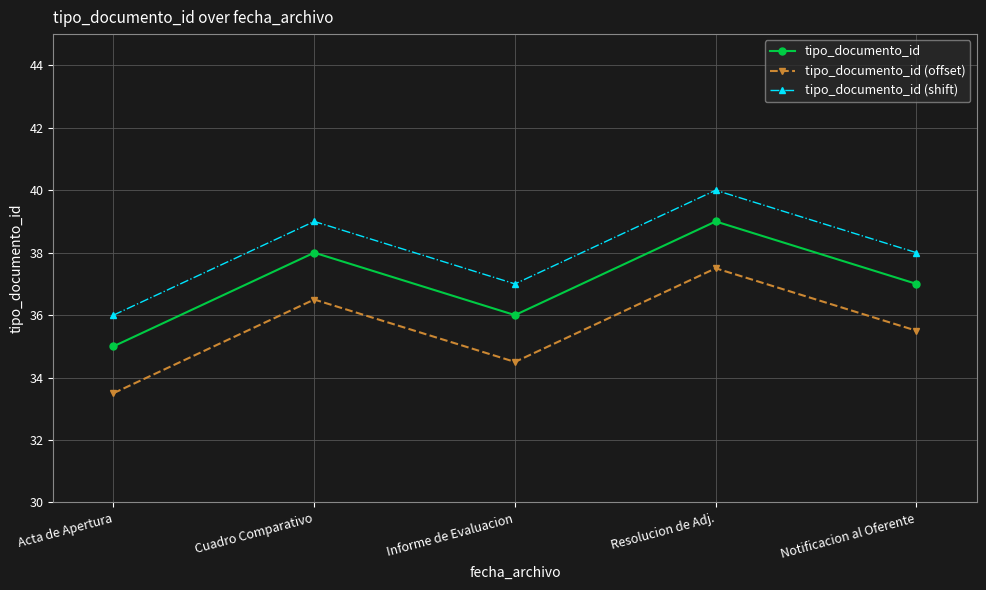

Reading left to right, extract all data points from this chart.

tipo_documento_id: Acta de Apertura=35.0	Cuadro Comparativo=38.0	Informe de Evaluacion=36.0	Resolucion de Adj.=39.0	Notificacion al Oferente=37.0
tipo_documento_id (offset): Acta de Apertura=33.5	Cuadro Comparativo=36.5	Informe de Evaluacion=34.5	Resolucion de Adj.=37.5	Notificacion al Oferente=35.5
tipo_documento_id (shift): Acta de Apertura=36.0	Cuadro Comparativo=39.0	Informe de Evaluacion=37.0	Resolucion de Adj.=40.0	Notificacion al Oferente=38.0